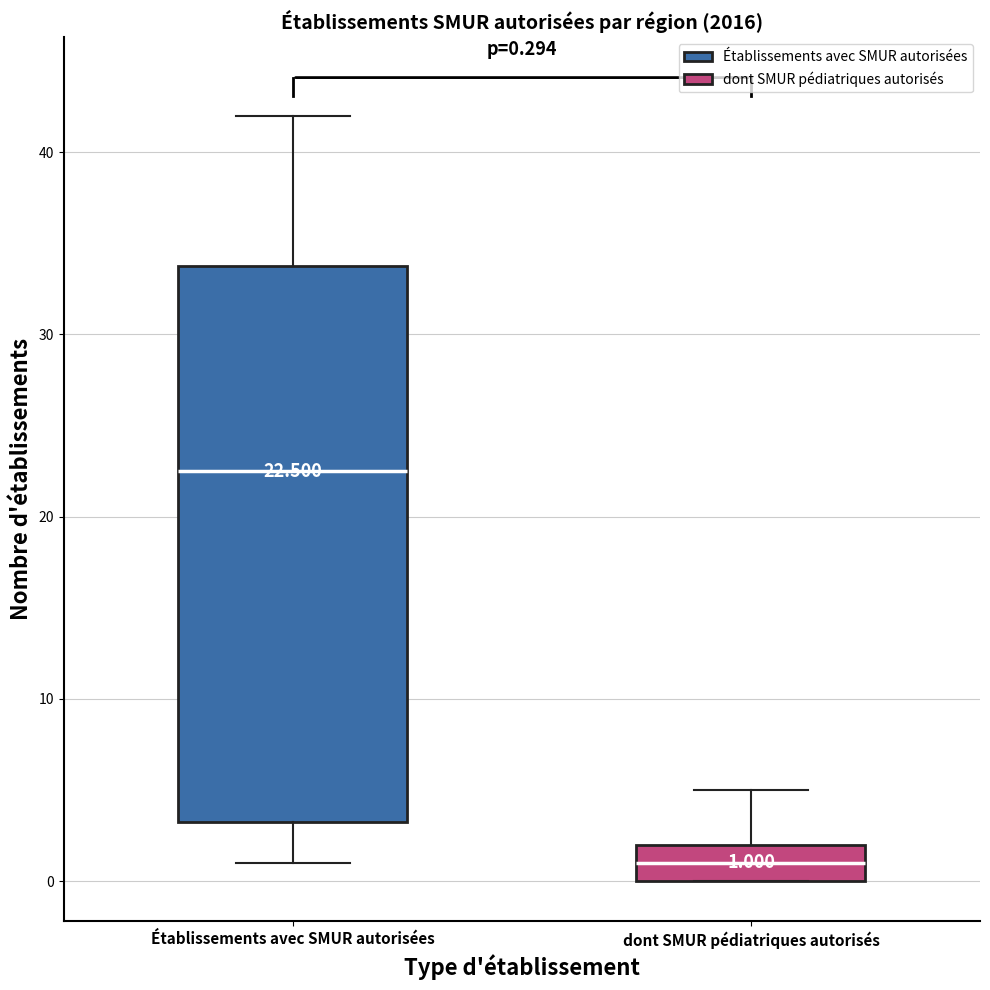

Which box has the lowest median line?

dont SMUR pédiatriques autorisés